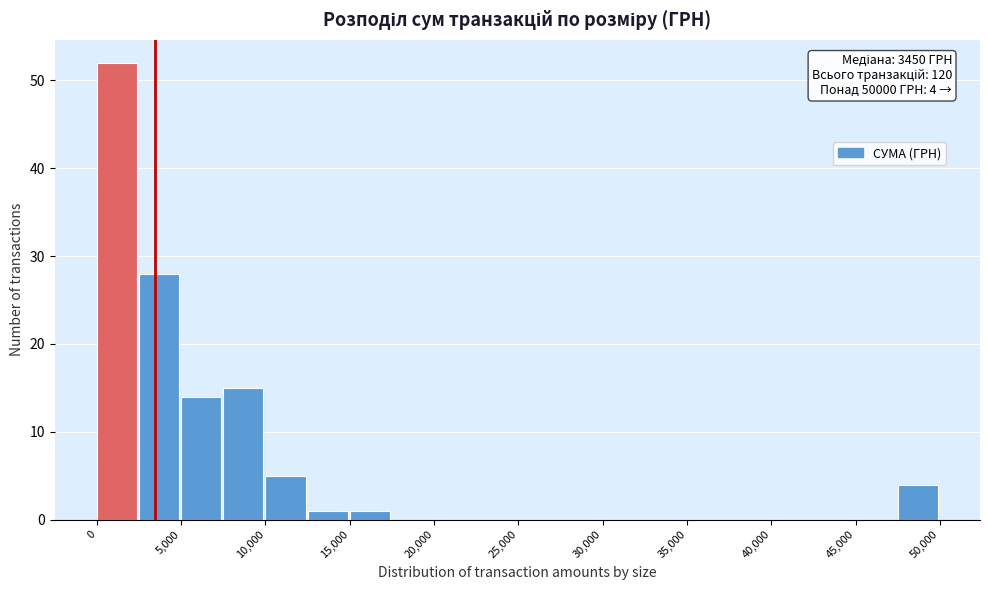

Over which range of the x-axis is the bar tallest?

0 to 2500